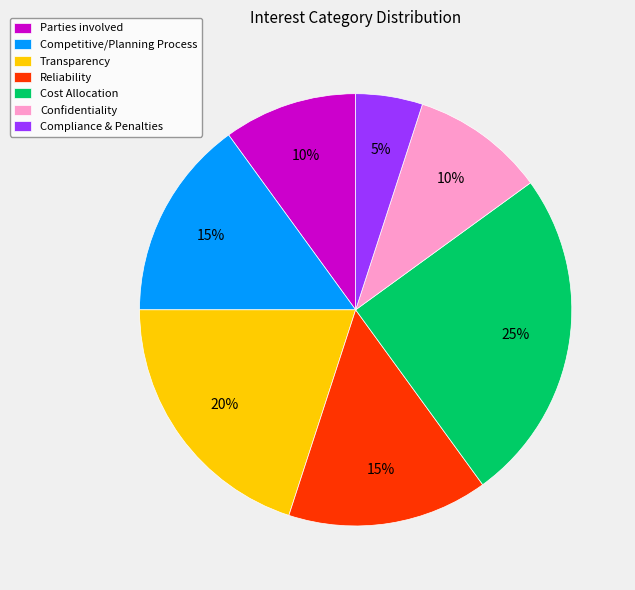

How many segments does this pie chart have?

7